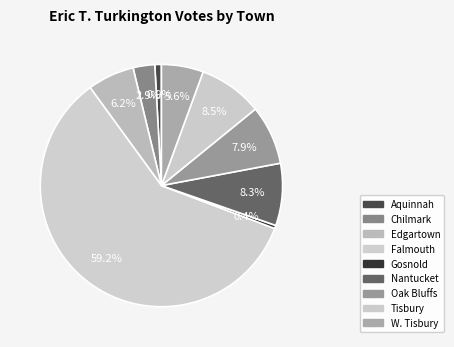

How much of the chart is everything except Gosnold?

99.6%